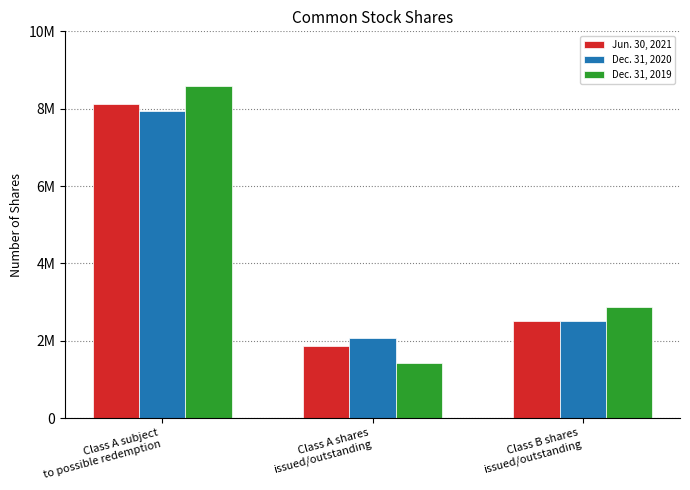

What is the sum of the Dec. 31, 2019 values at Class B shares
issued/outstanding and Class A subject
to possible redemption?

11459227